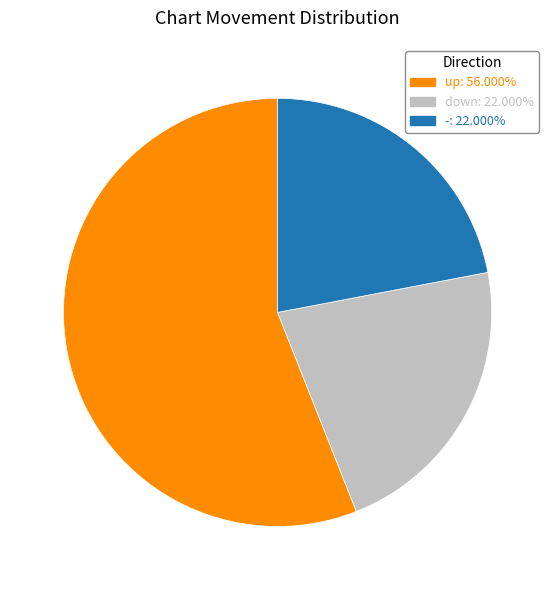

How many segments does this pie chart have?

3